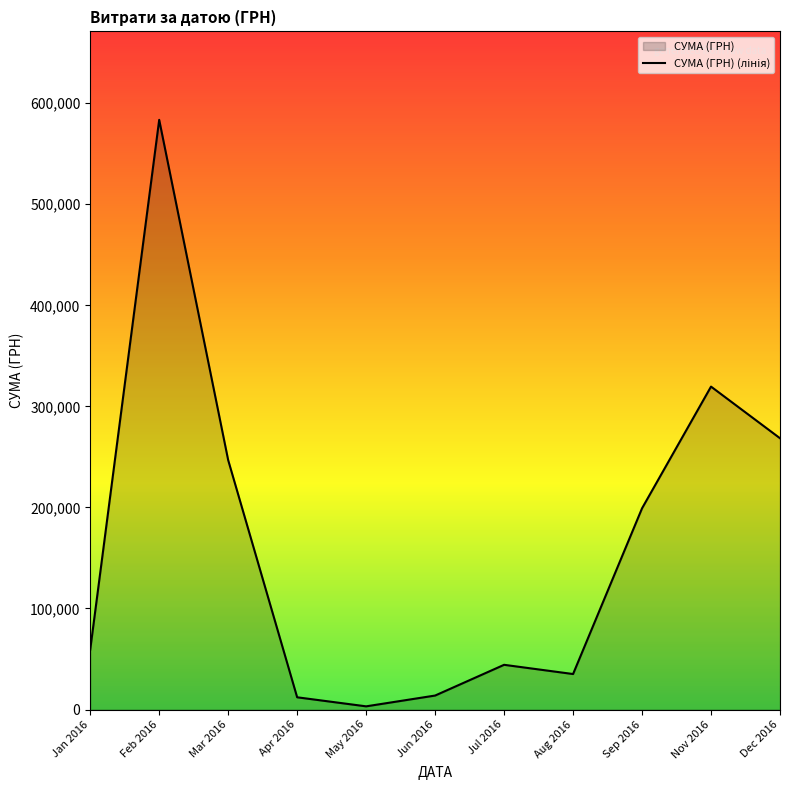

Reading left to right, list all the values displayed in this chart.

59222.9	583556.1	246841.0	12116.1	3157.1	13841.3	44258.6	35130.0	199145.2	319574.0	268468.5